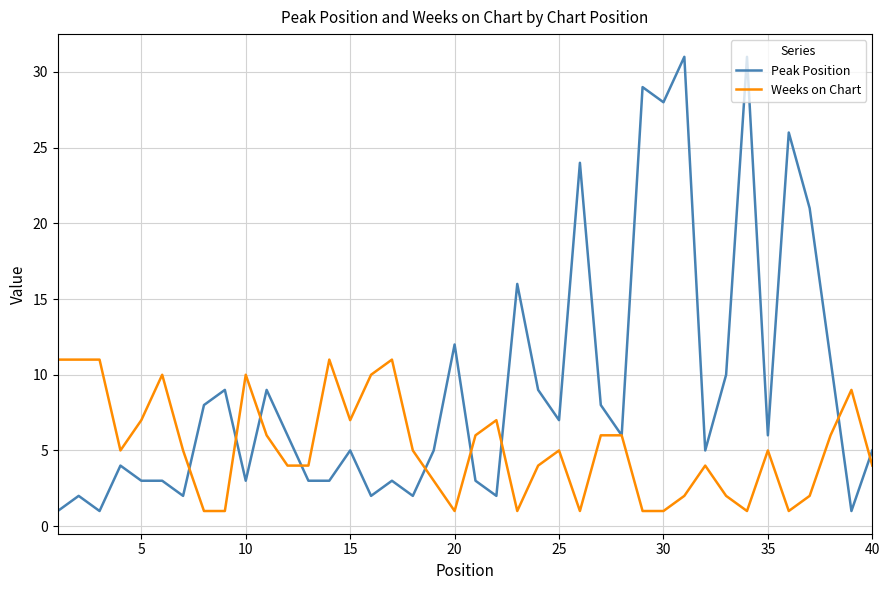

What is the greatest value displayed?

31